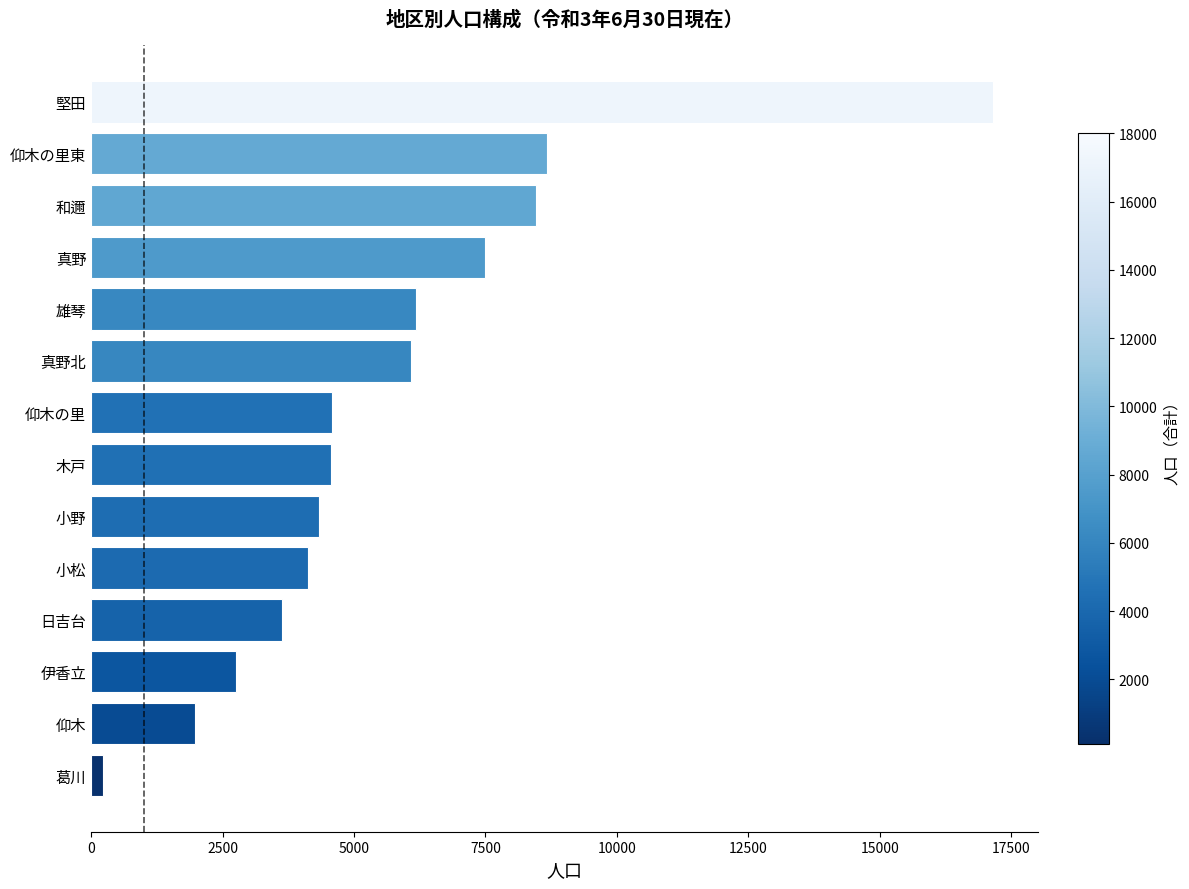

At which category does the chart reach its peak across all series?

堅田